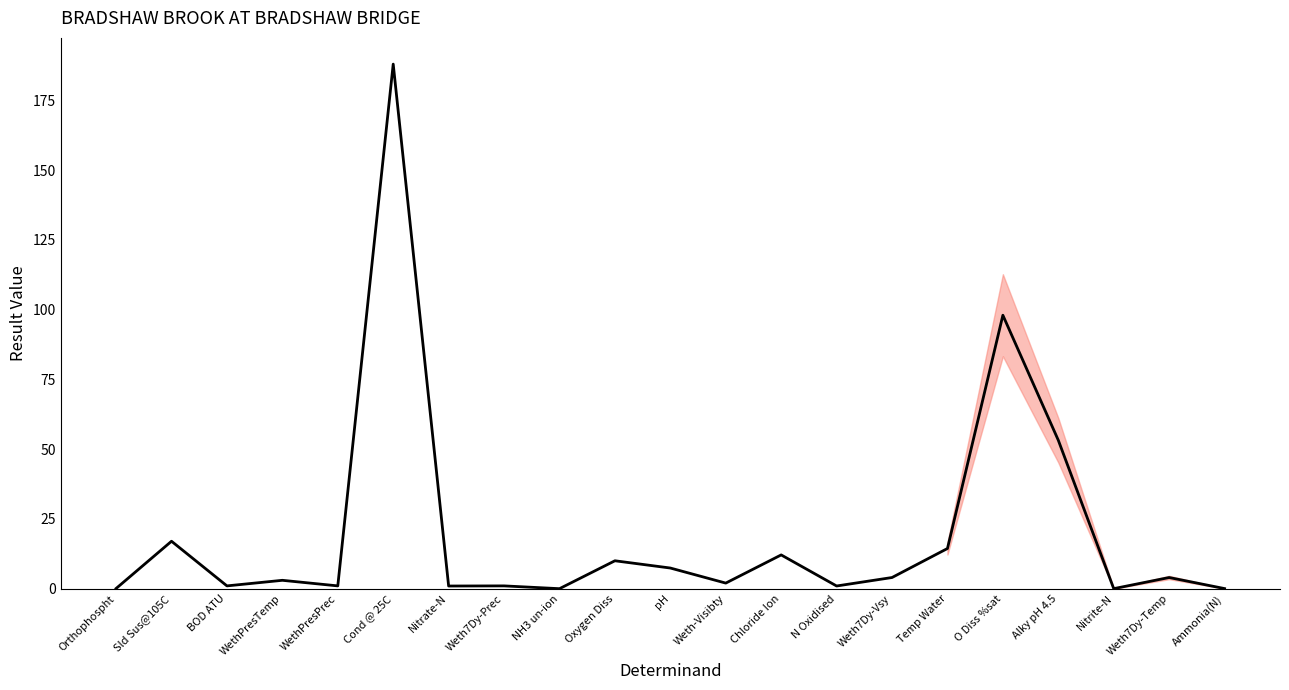

Does the chart have visible grid lines?

No